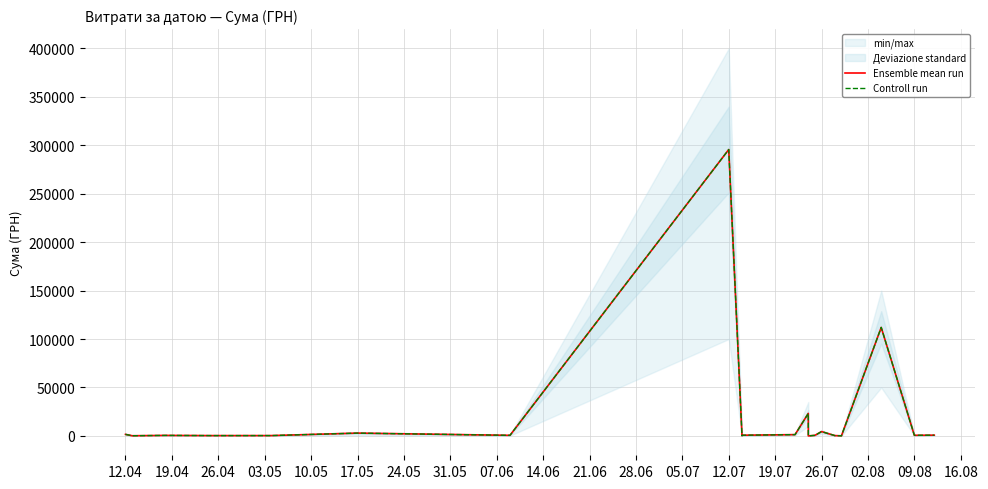

Which series has the largest total across all categories?

Ensemble mean run